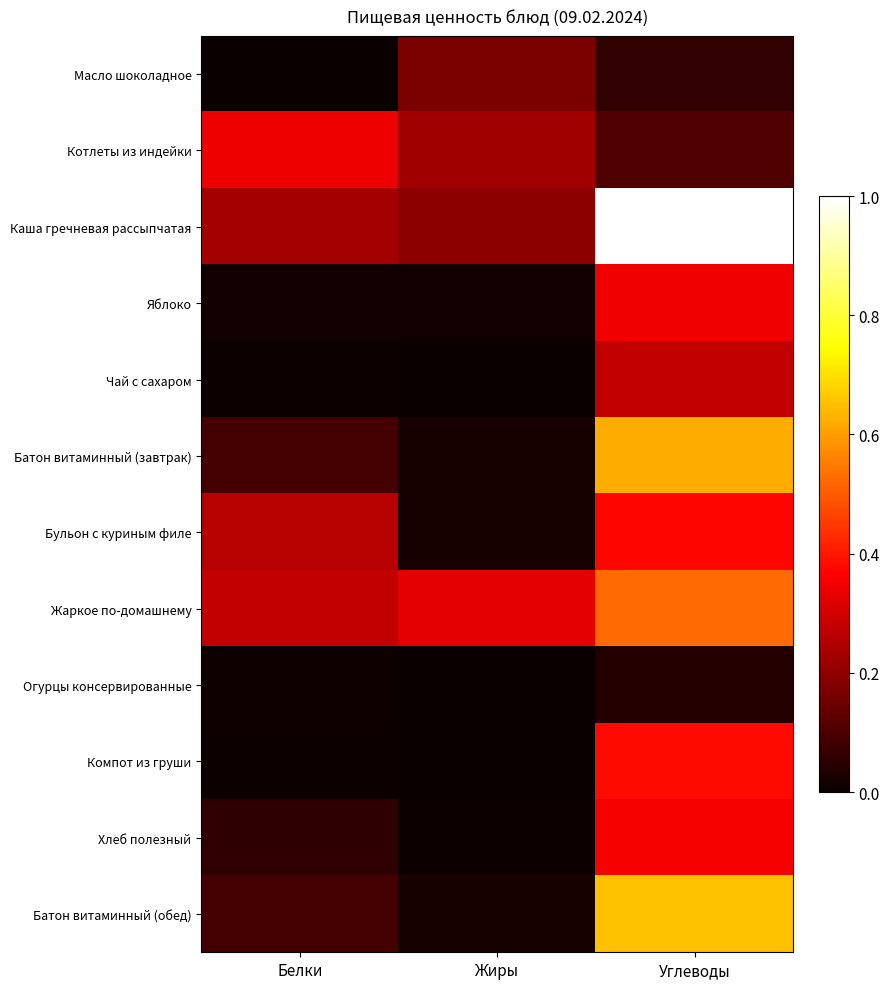

What is the maximum value shown in the chart?

1.0